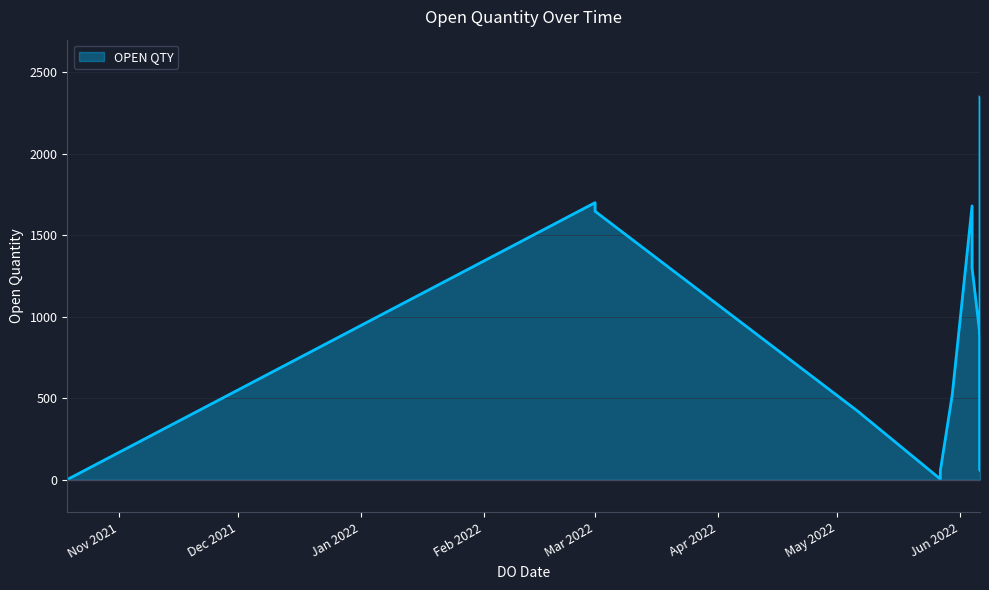

Where is the data nearest to the value 1174?

04/06/2022